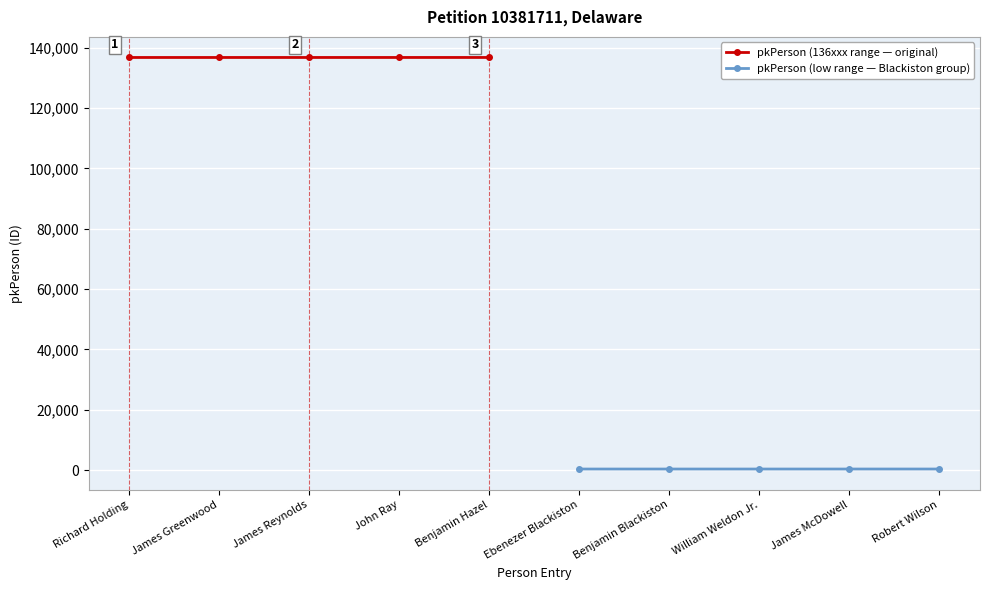

What is the sum of the pkPerson (136xxx range — original) values at James Reynolds and Richard Holding?

273600